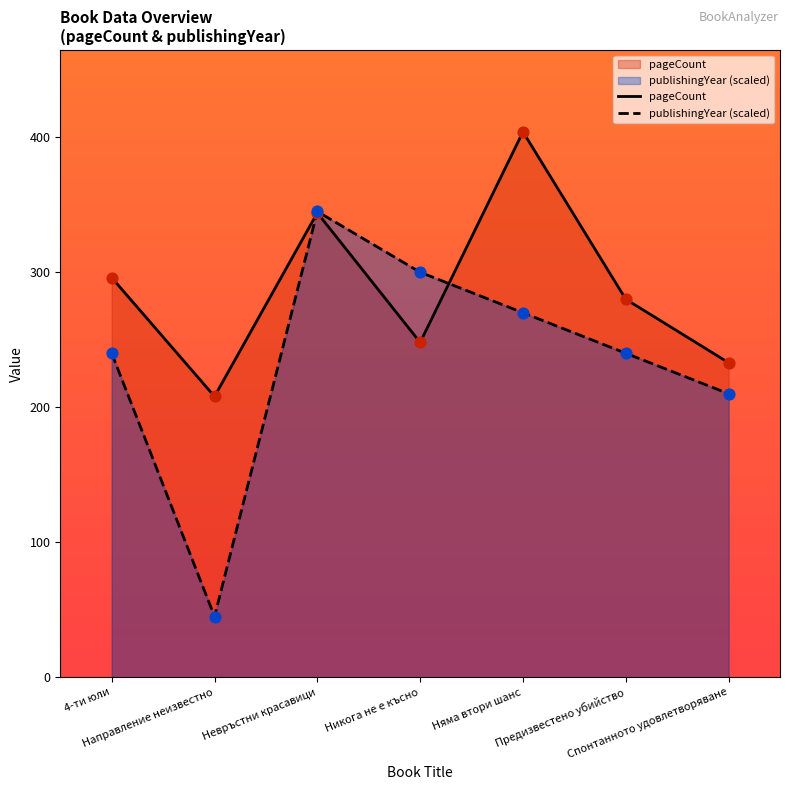

What are all the series names shown in the legend?

pageCount, publishingYear